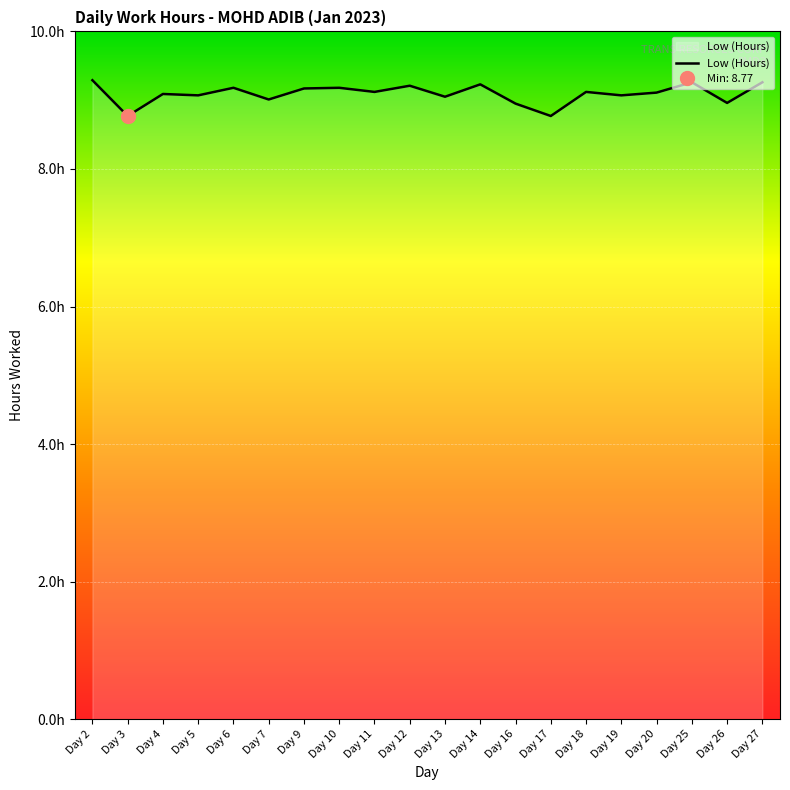

How many lines are shown in the chart?

1